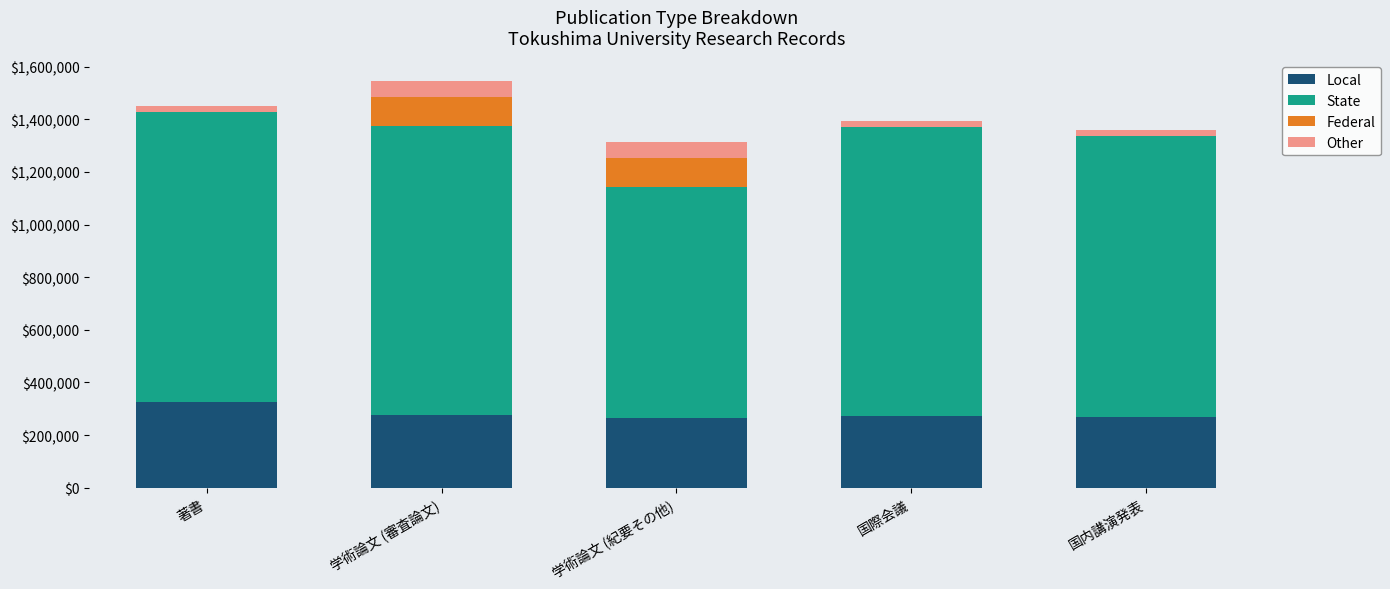

The value of Local at 国際会議 is 366755. True or false?

False